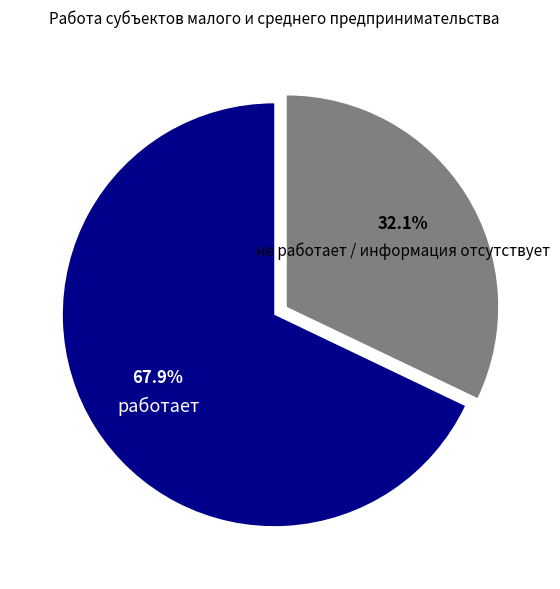

What is the ratio of the value at работает to the value at не работает / информация отсутствует?

2.1